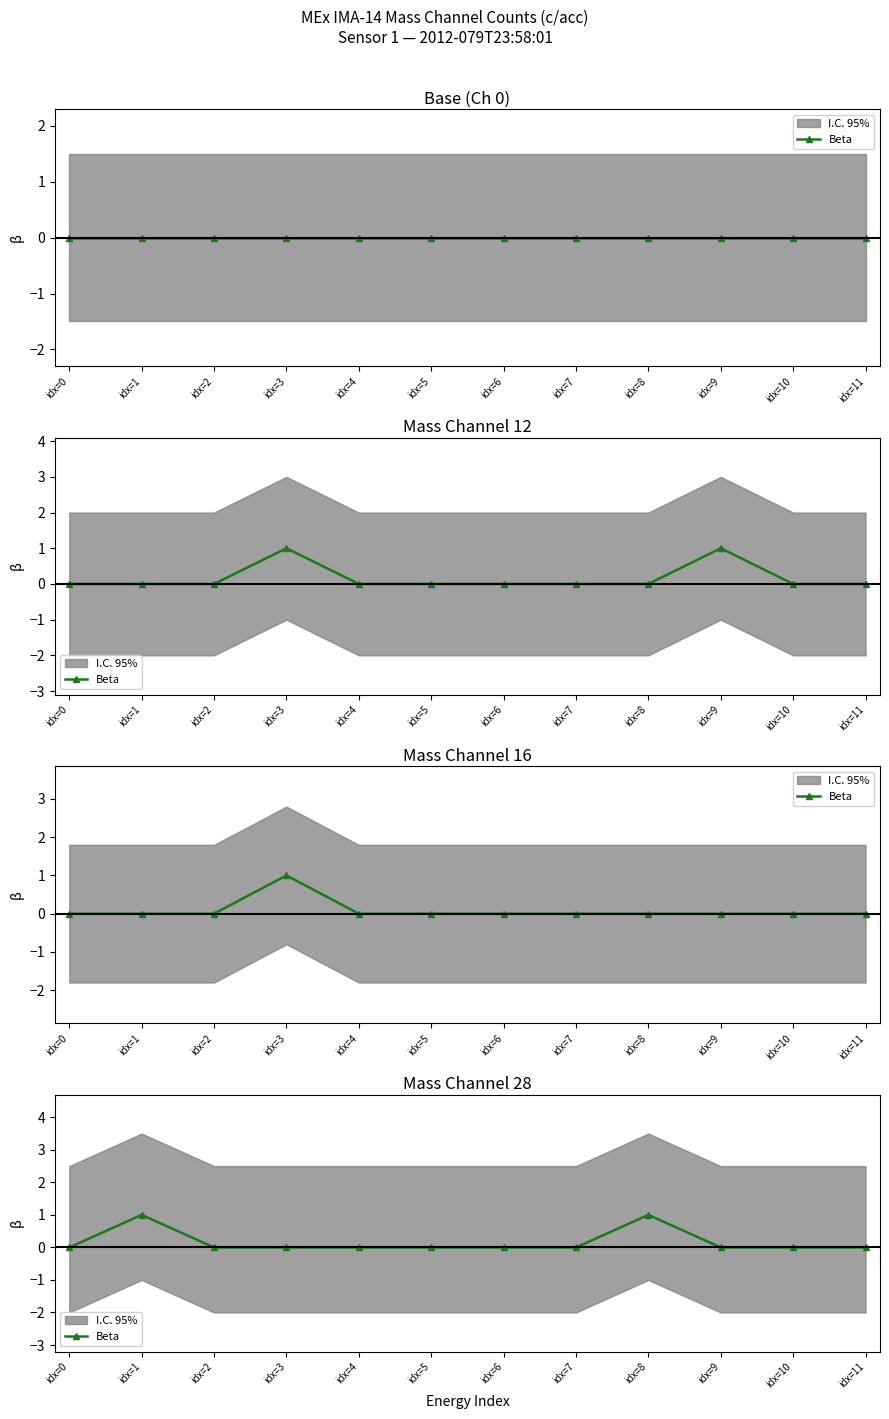

What is the sum of all values?

2